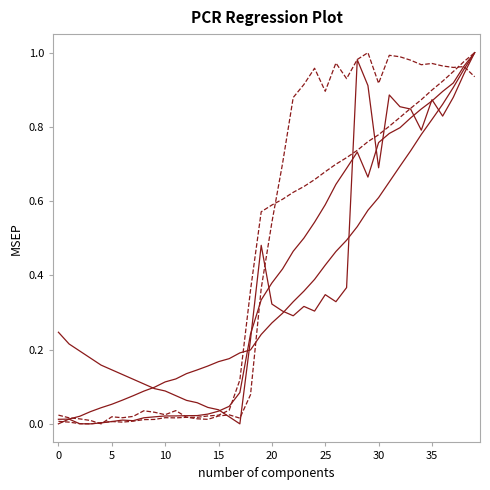

At which category is the sum across all series the highest?

39